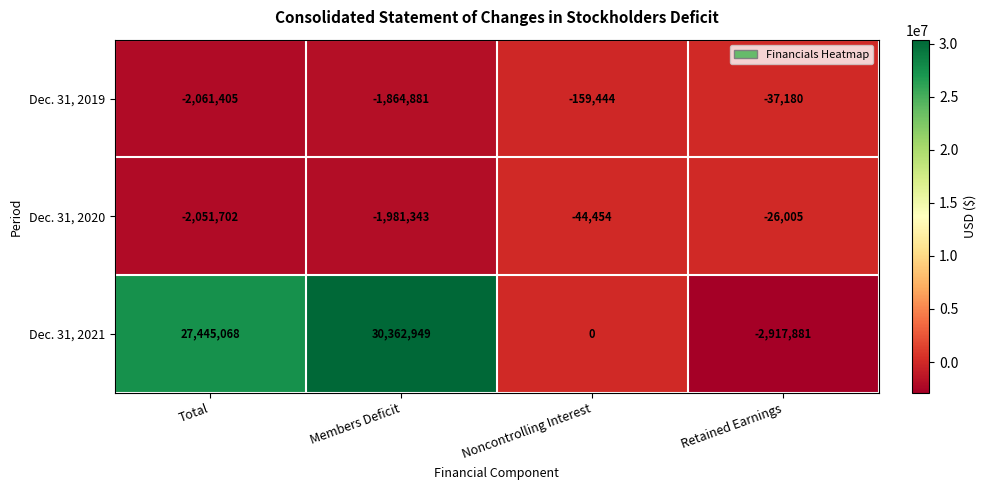

Which category has the highest value in the Dec. 31, 2020 series?

Retained Earnings